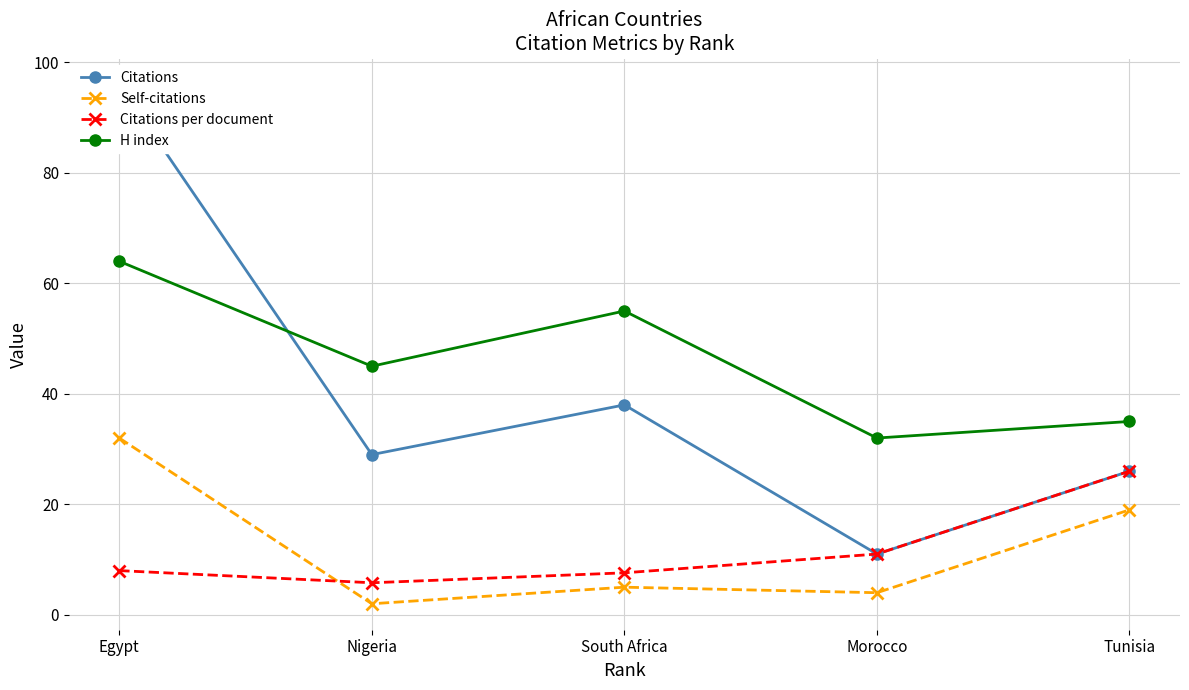

The Self-citations series shows 3.4 at Nigeria. True or false?

False